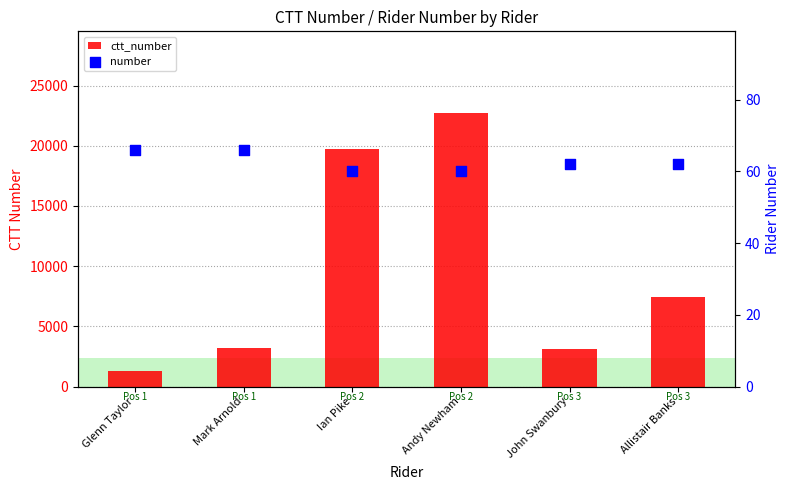

Which series has the widest spread of Y values?

ctt_number